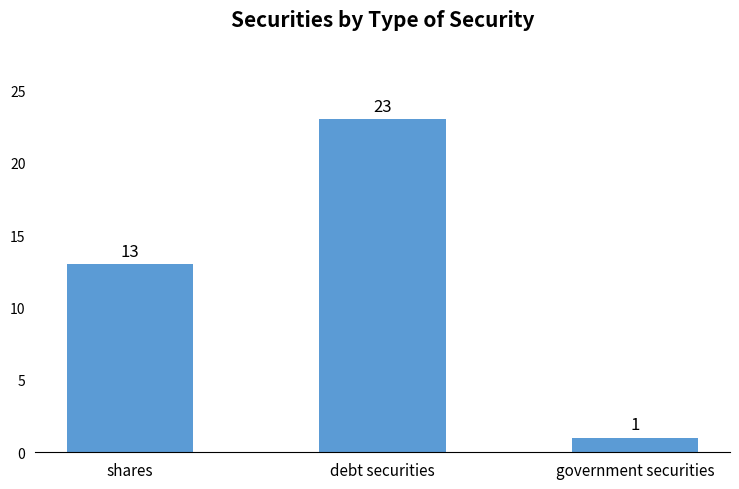

What position from the right is government securities?

1